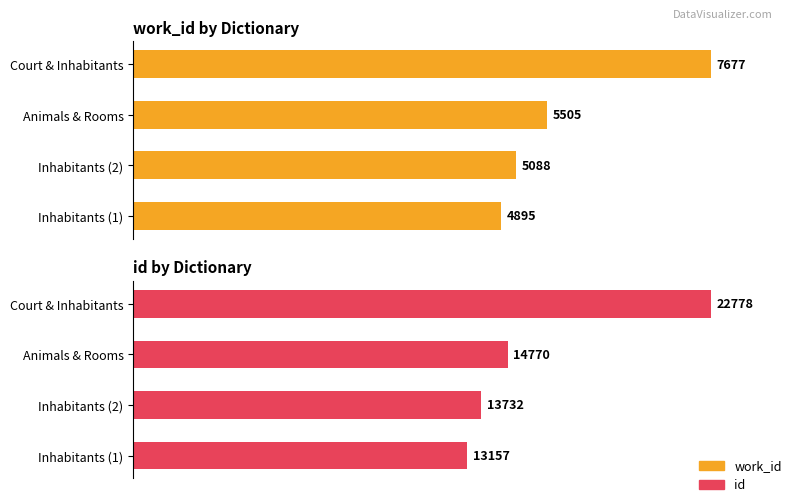

How many categories are shown in the chart?

4